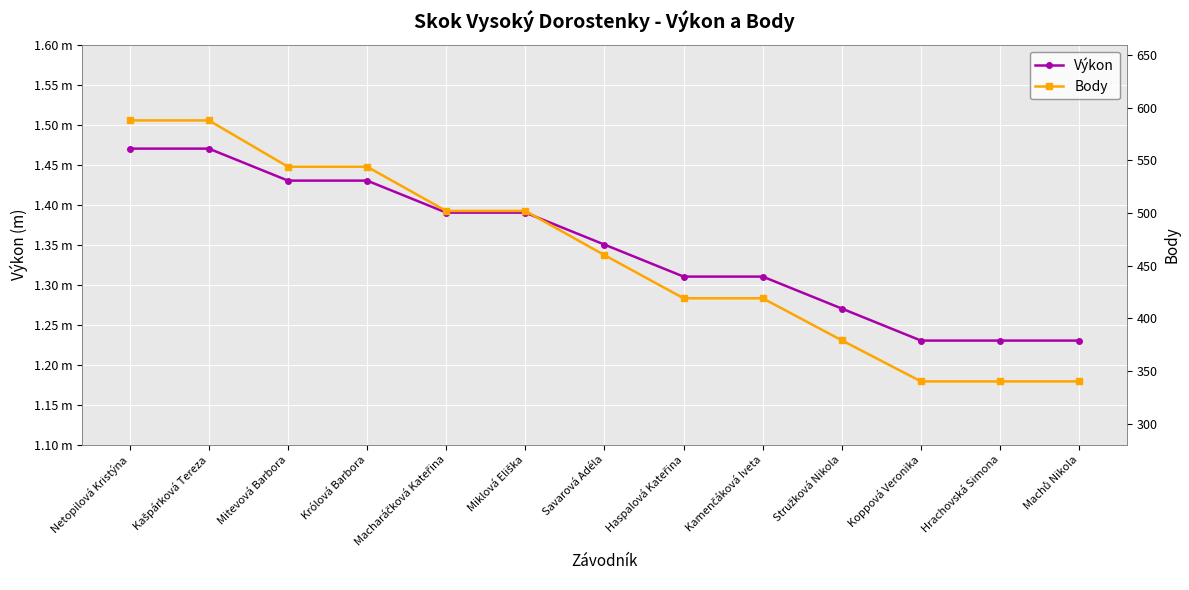

What is the sum of the Výkon values at Koppová Veronika and Macharáčková Kateřina?

2.6